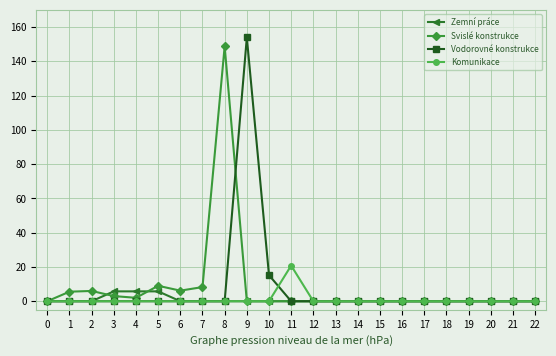

Which label corresponds to the largest value in the chart?

9